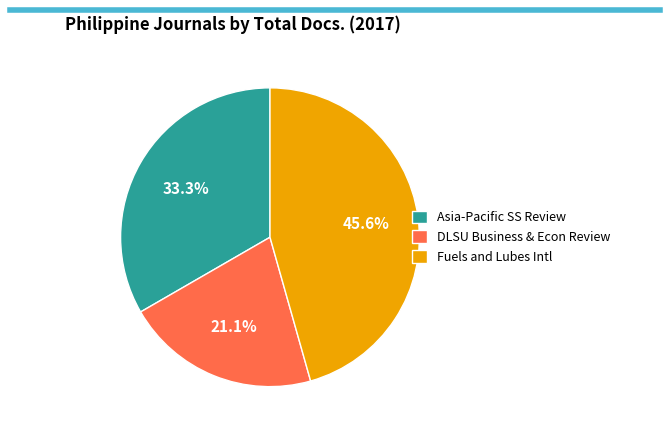

What portion of the pie excludes Fuels and Lubes Intl?

54.4%